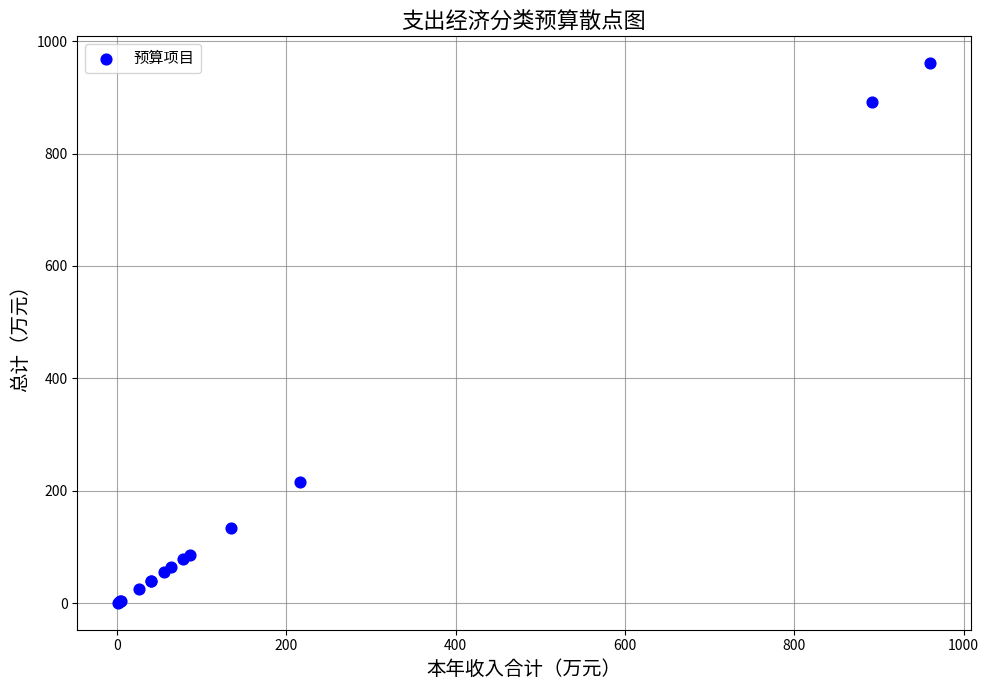

What Y value in the scatter plot is closest to 480?

216.7